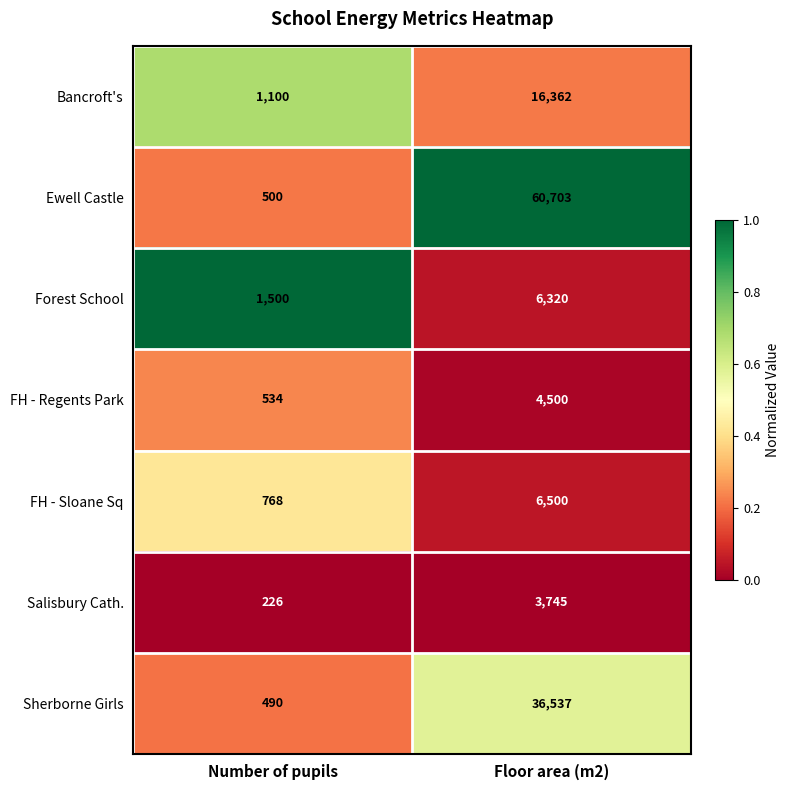

How many distinct data groups are displayed?

7